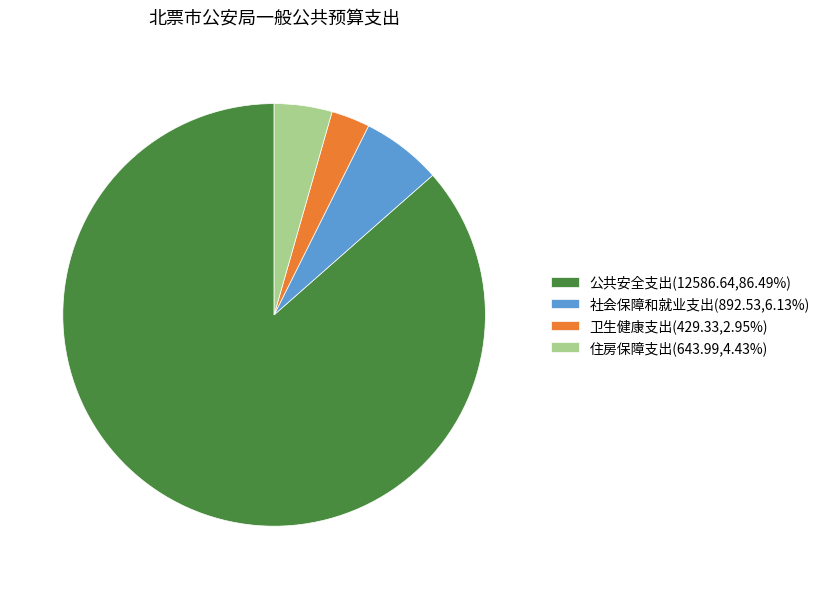

Rank the categories by value from highest to lowest.

公共安全支出, 社会保障和就业支出, 住房保障支出, 卫生健康支出